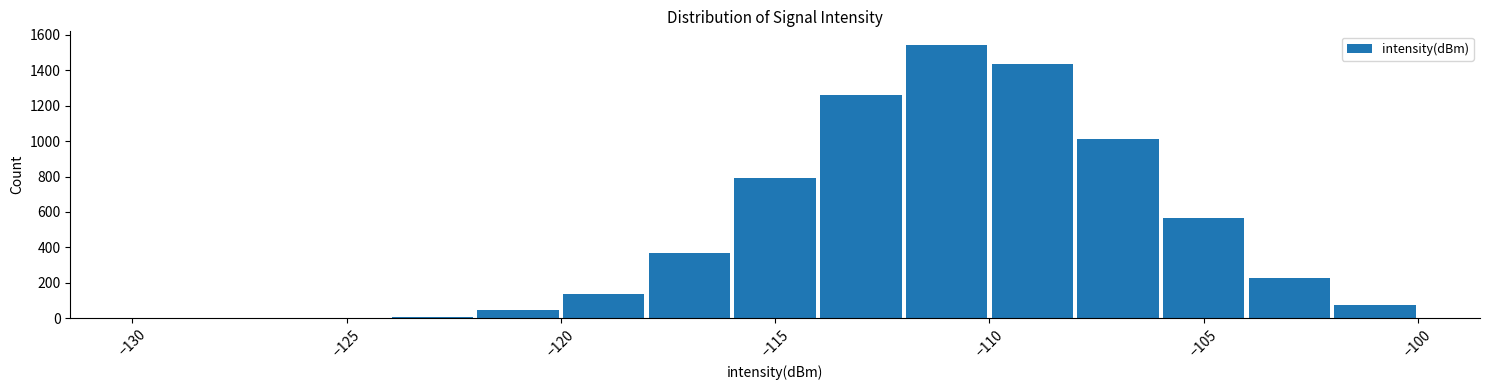

Over which range of the x-axis is the bar tallest?

-112 to -110